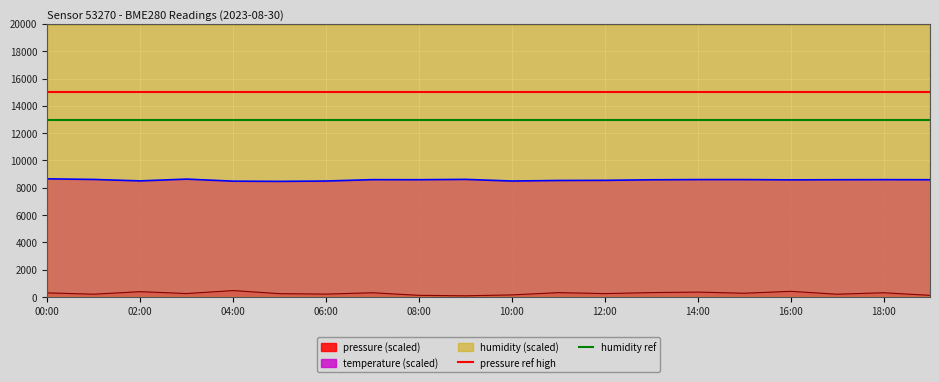

True or false: temperature (scaled) and pressure (scaled) intersect in this chart.

False